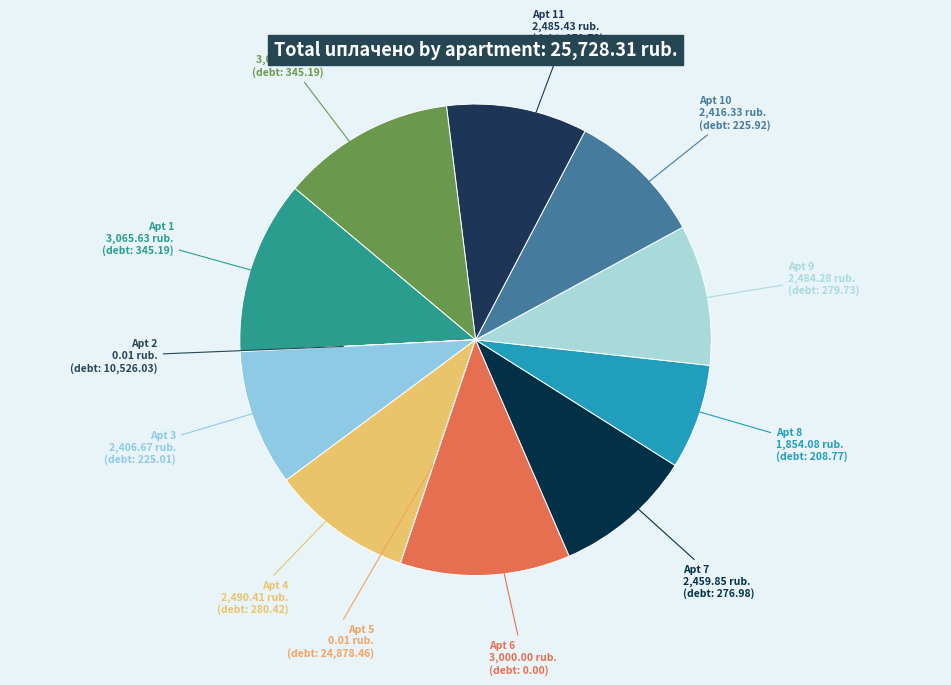

Approximately how many times larger is the value at Apt 8 compared to Apt 10?

0.8